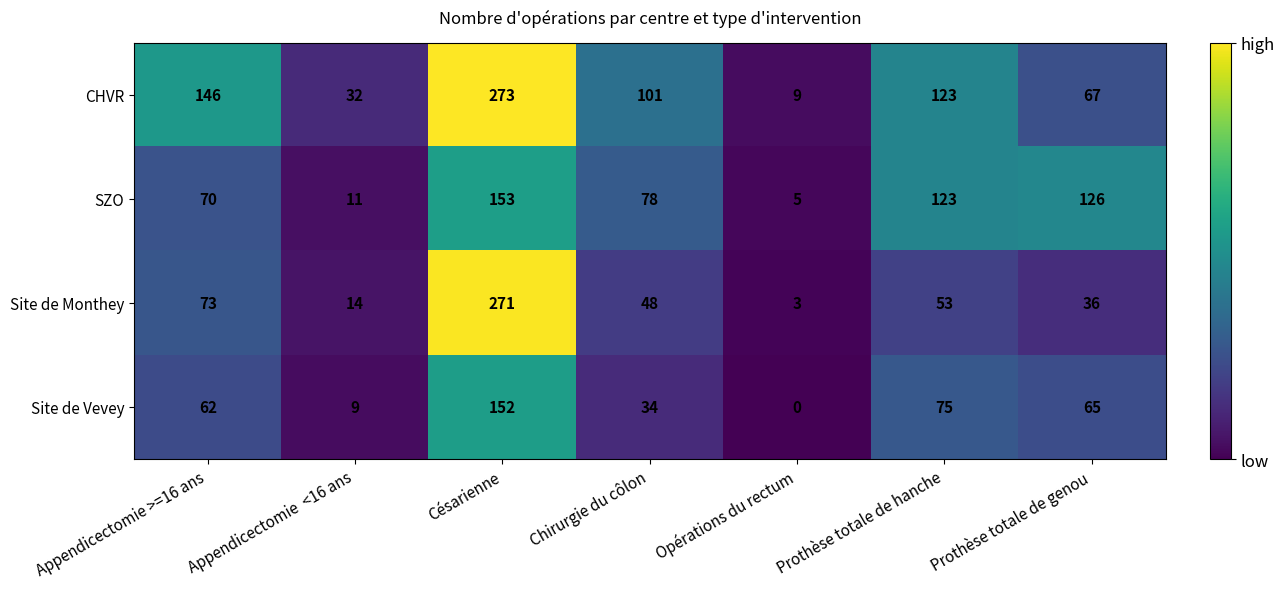

Rank the series by their maximum value, from lowest to highest.

Site de Vevey, SZO, Site de Monthey, CHVR